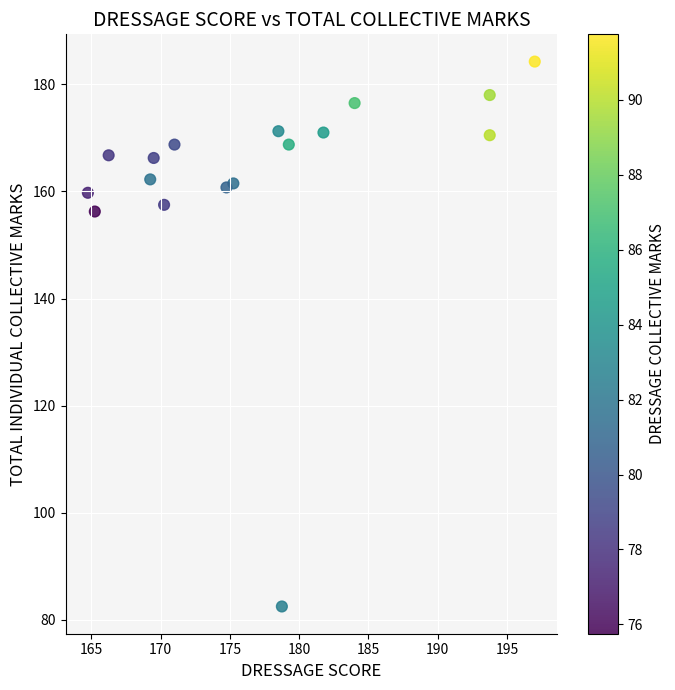

What is the range of X values (max minus min)?

32.2